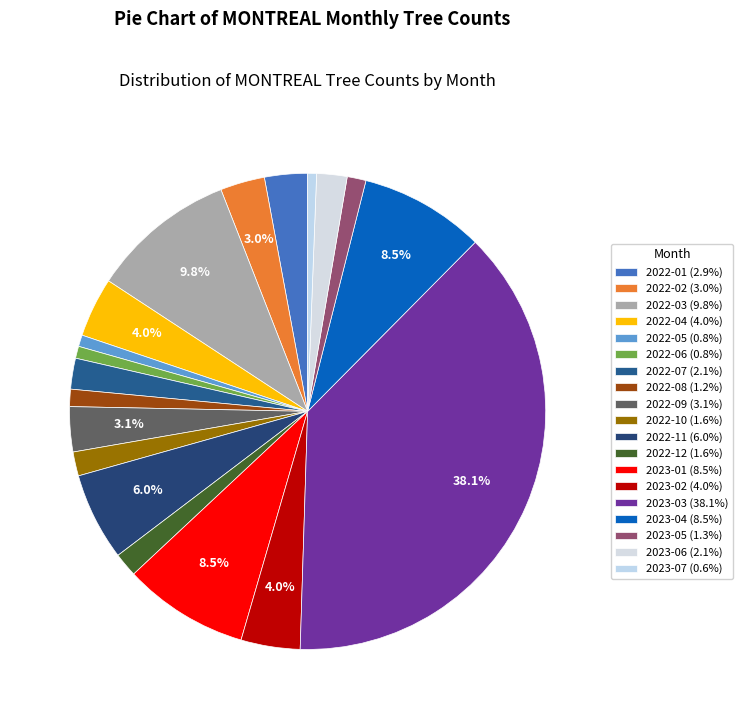

To the nearest percent, what portion does 2022-02 represent?

3%